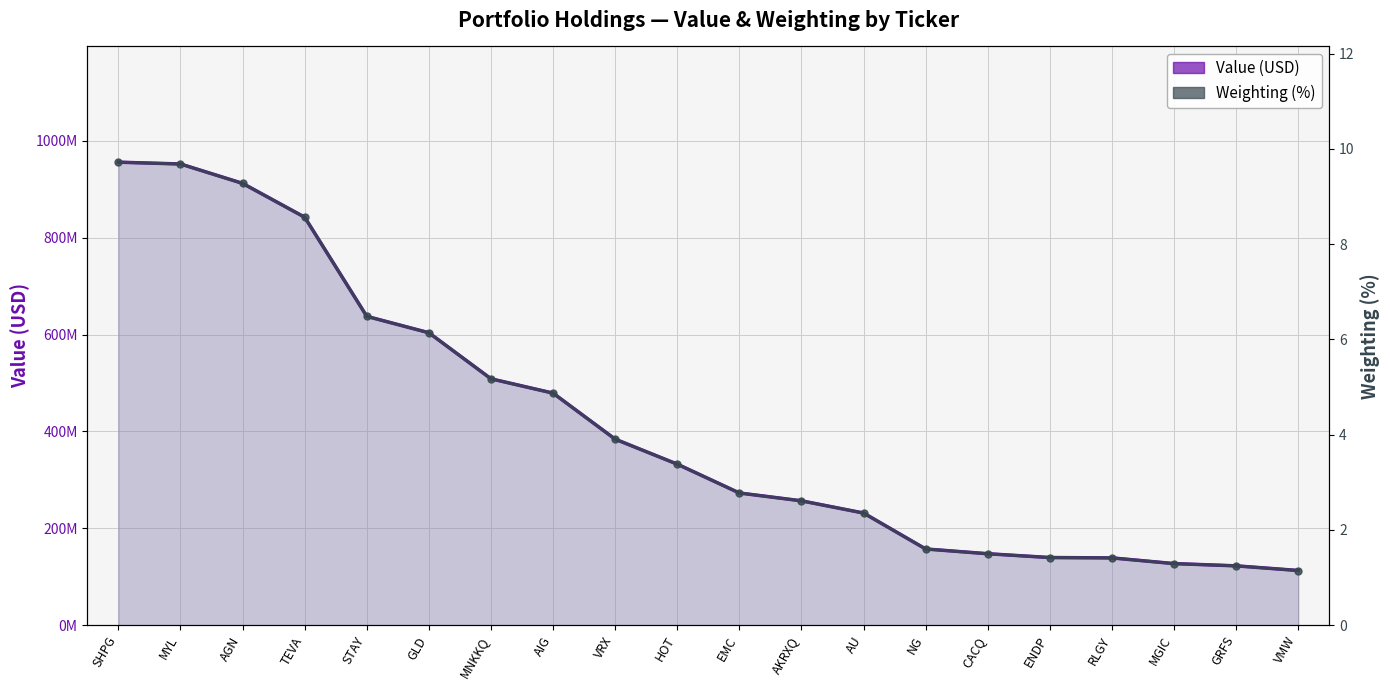

Count the number of data series in this chart.

2